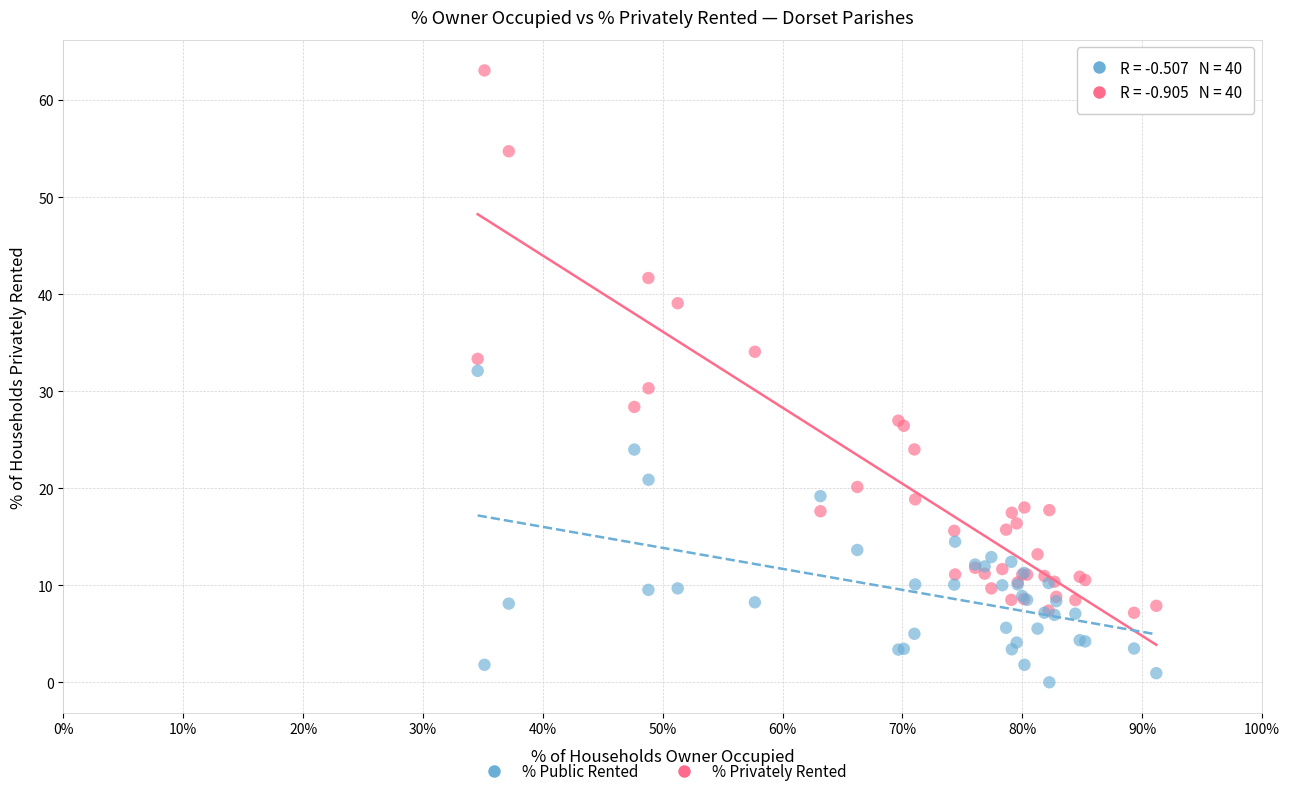

Which series has the largest Y range (max minus min)?

% Privately Rented